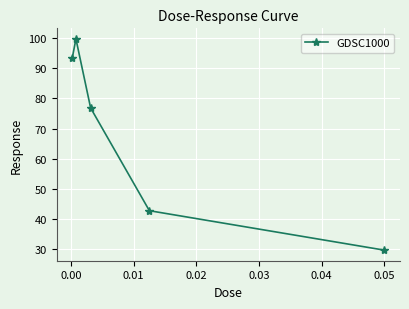

What is the difference between the maximum and minimum values?

69.9